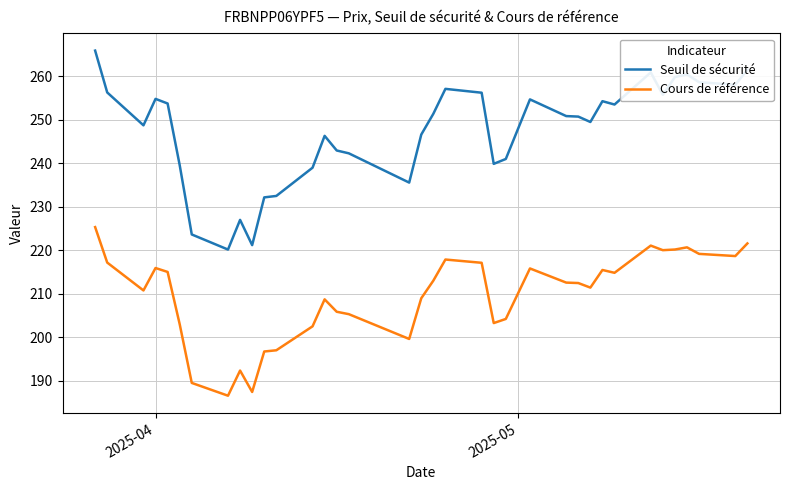

Rank the series by their average value, from highest to lowest.

Seuil de sécurité, Cours de référence